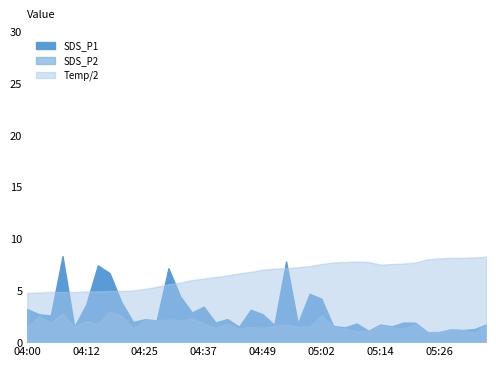

Which category has the lowest value in the Temp series?

04:00